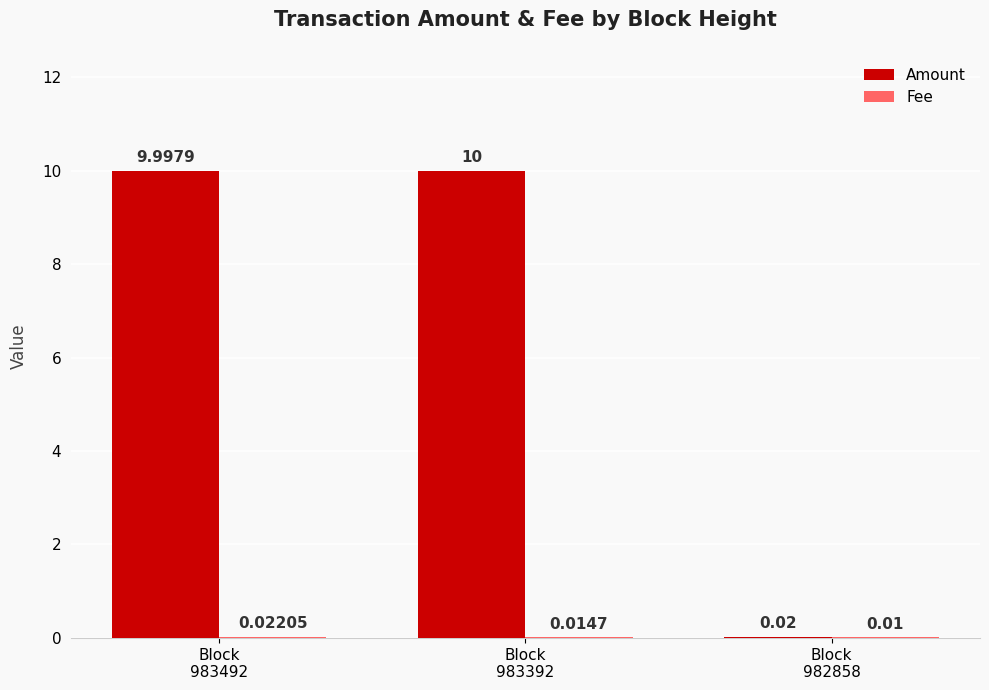

What is the average value of the Amount series?

6.7